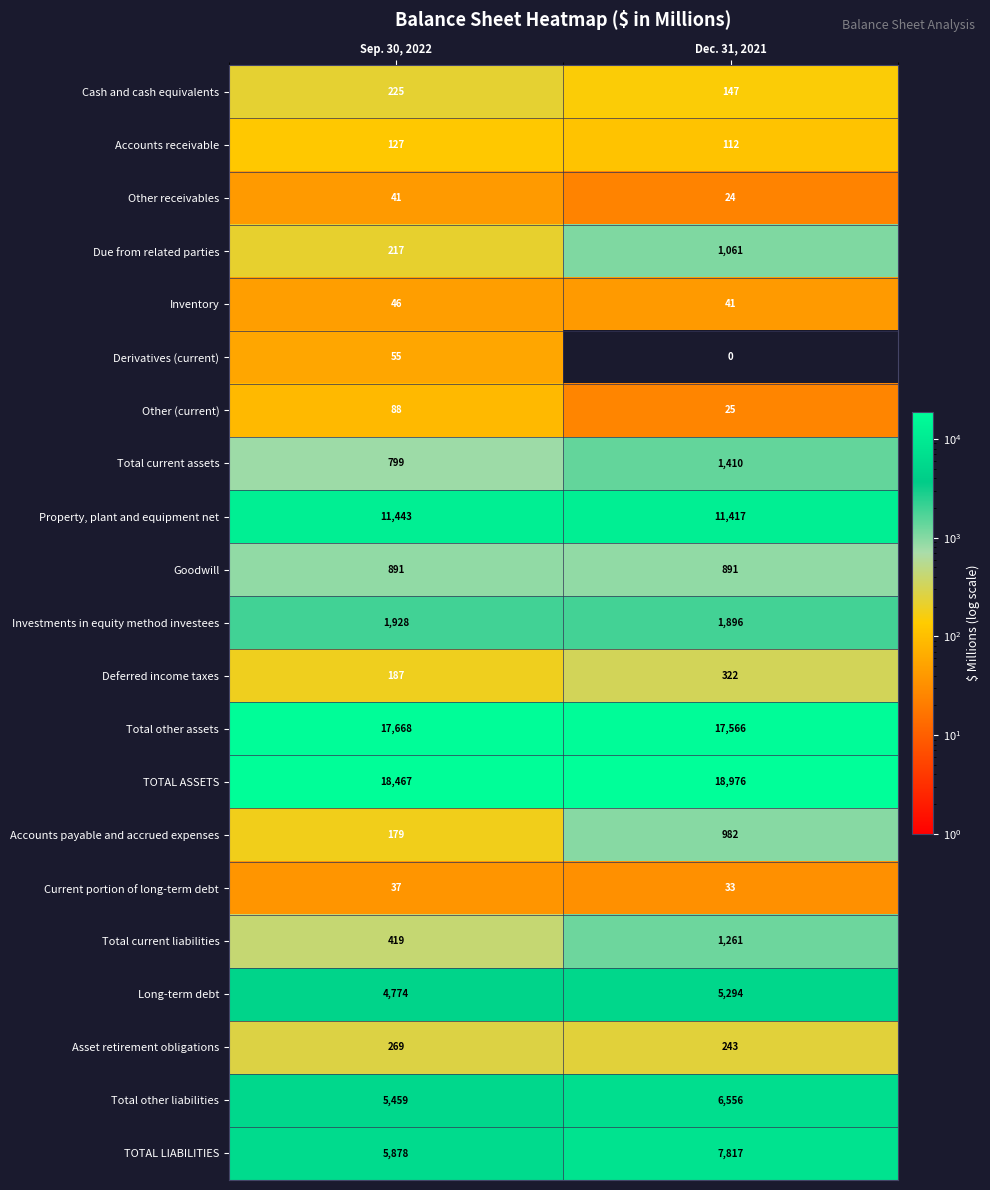

Count the number of data series in this chart.

21